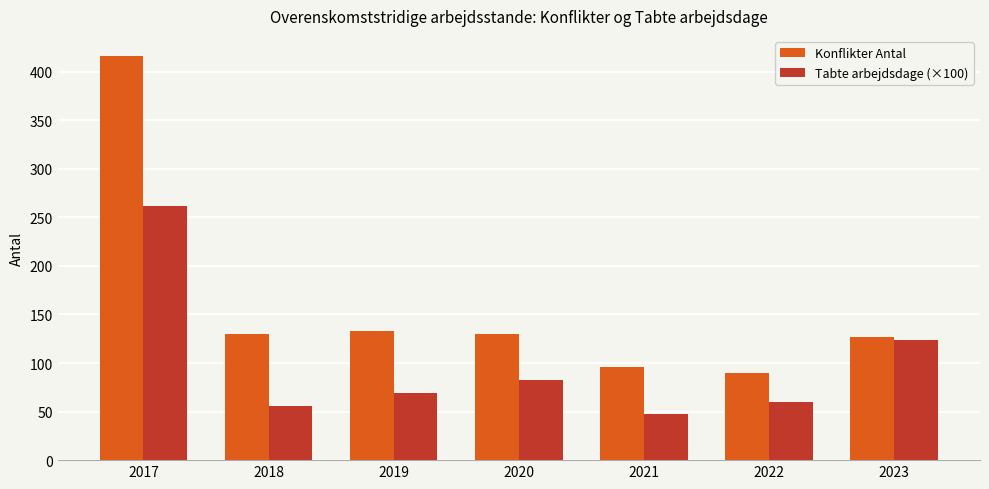

True or false: Konflikter Antal has a value of 133.0 at 2019.

True